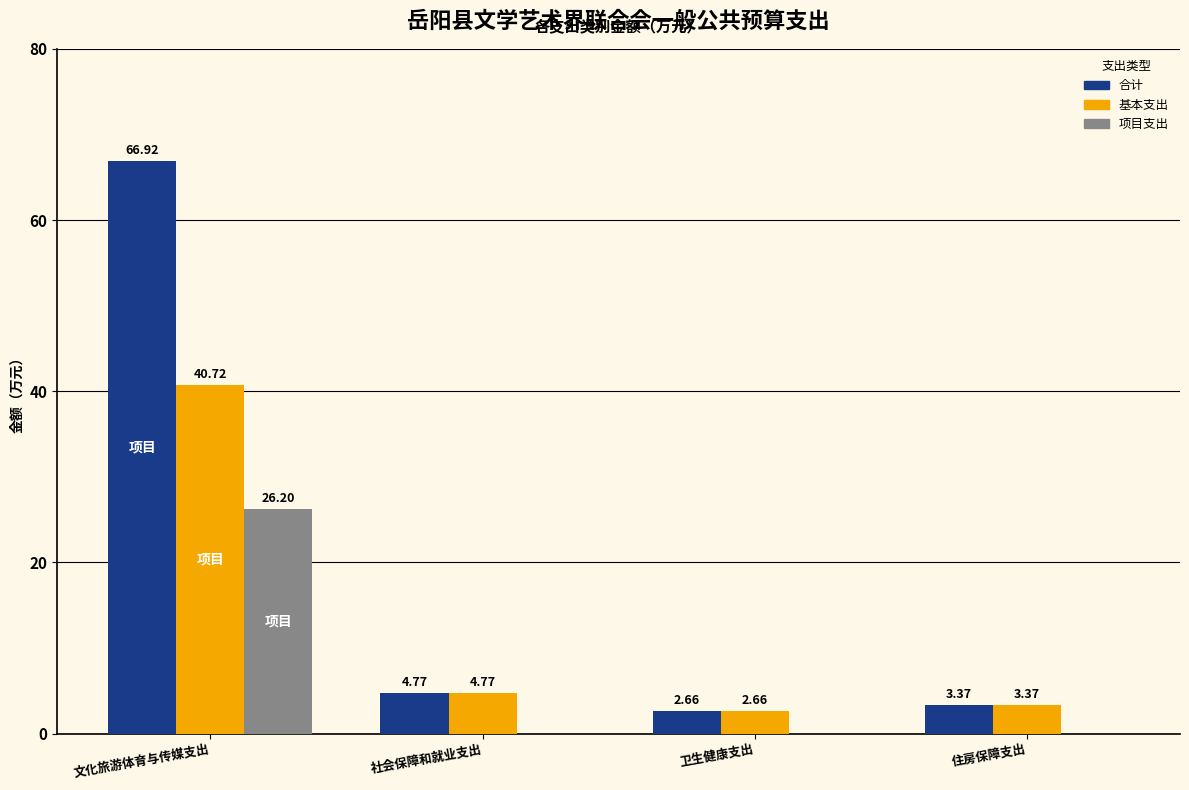

Which category has the highest value across all series?

文化旅游体育与传媒支出